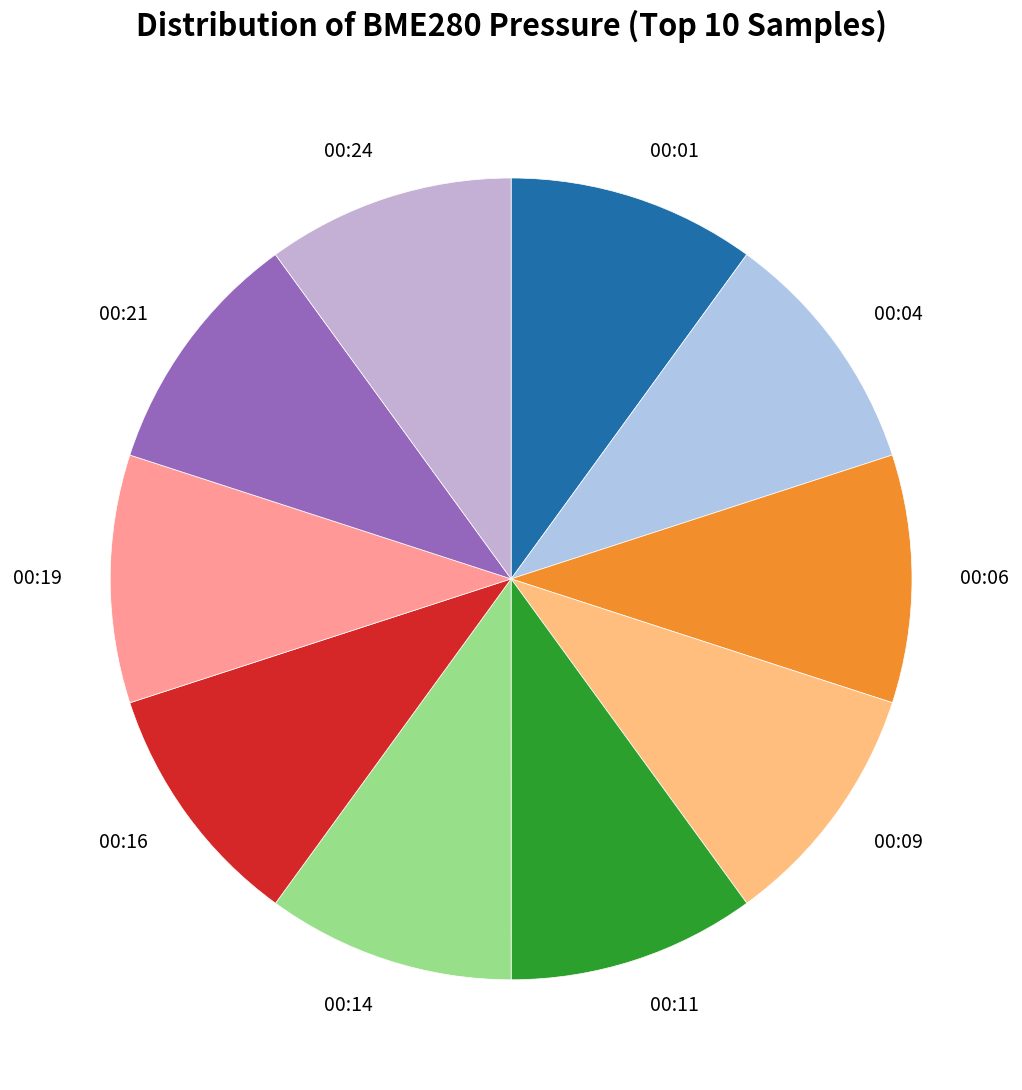

Do 00:14 and 00:21 together represent more than half of the pie?

No